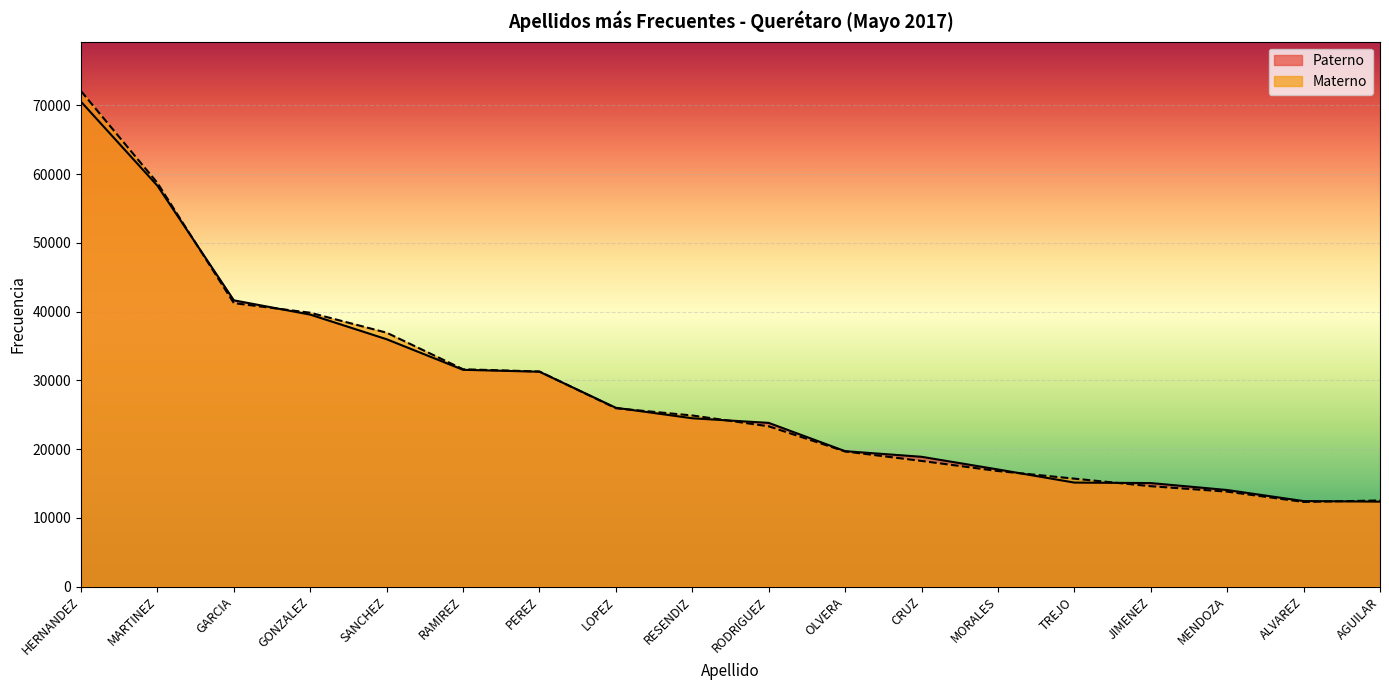

Between SANCHEZ and ALVAREZ, which series saw the biggest shift?

Materno